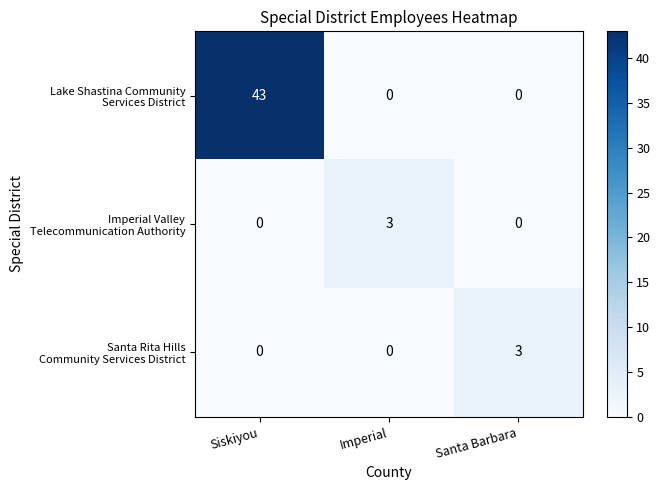

At which category is the sum across all series the highest?

Siskiyou